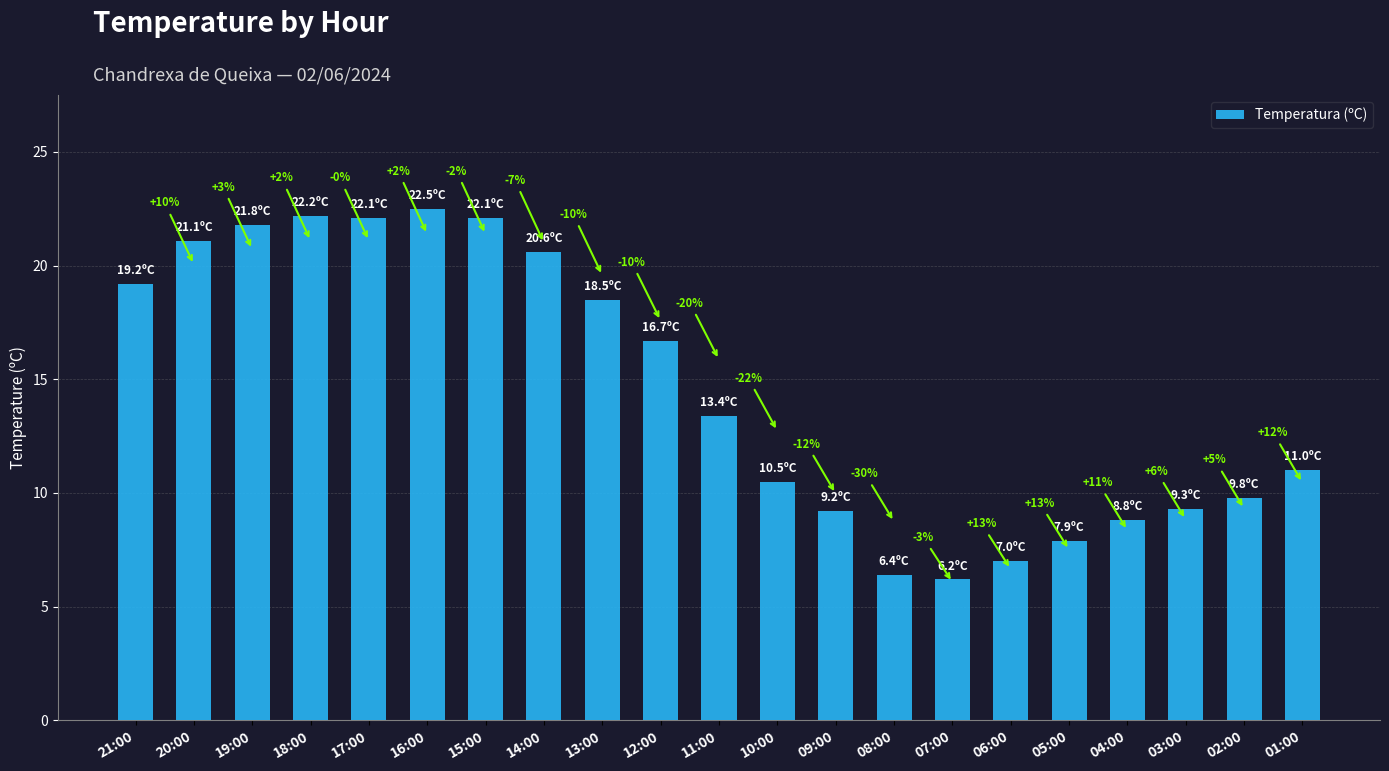

What is the difference between the maximum and minimum values?

16.3